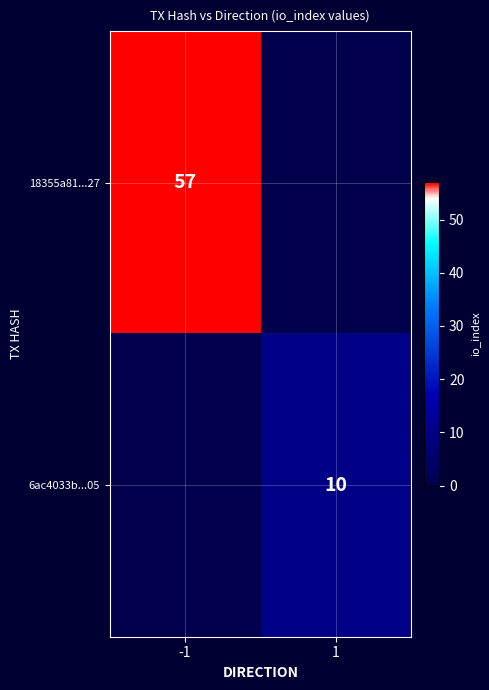

The value of 6ac4033b...05 at 1 is 10. True or false?

True